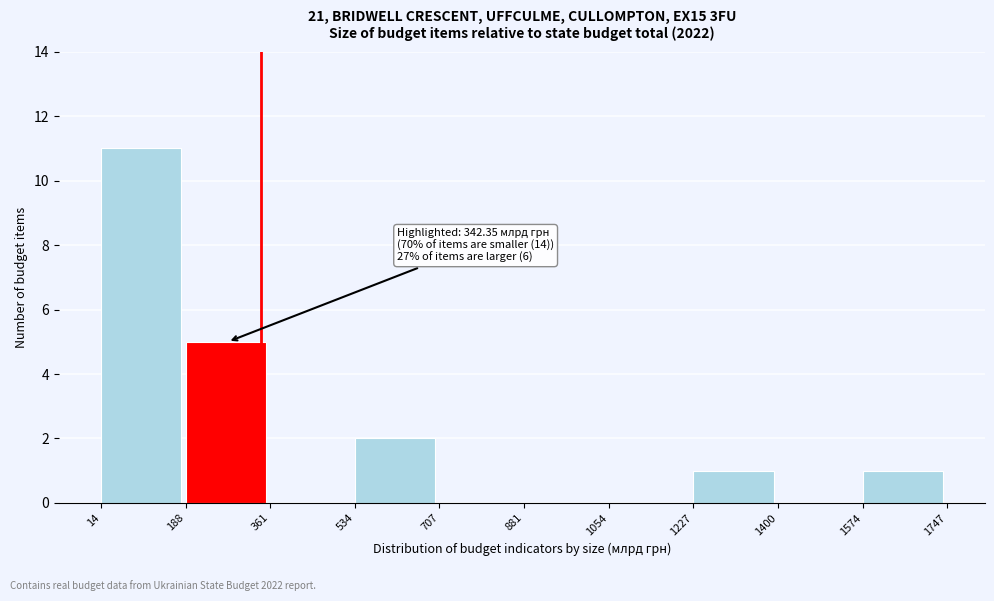

Over which range of the x-axis is the bar tallest?

14 to 188